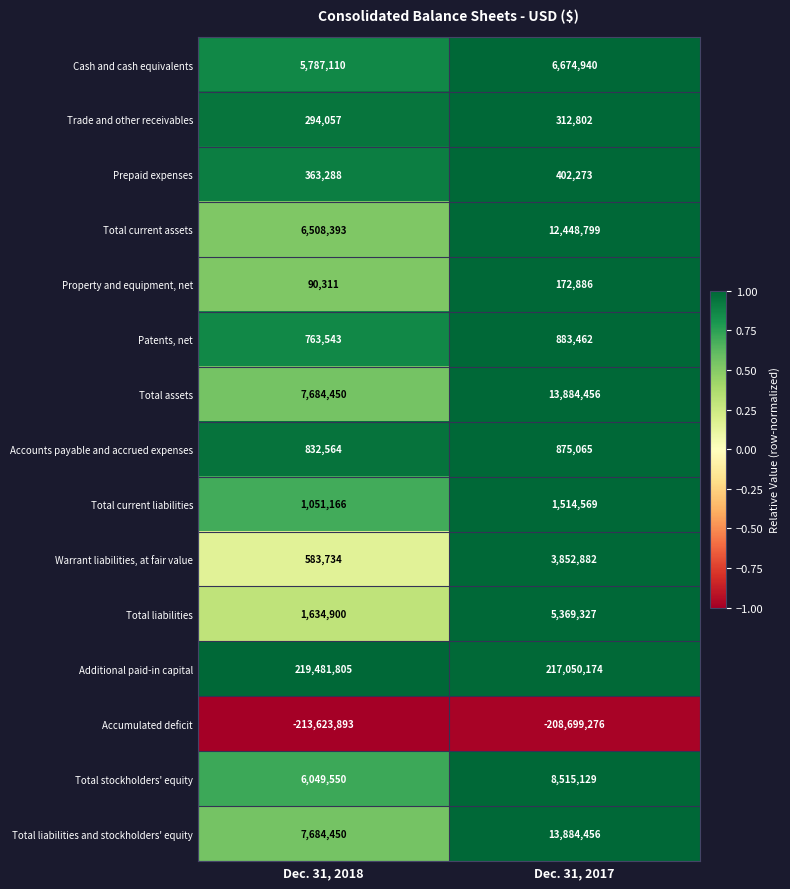

What is the minimum value shown in the chart?

-213623893